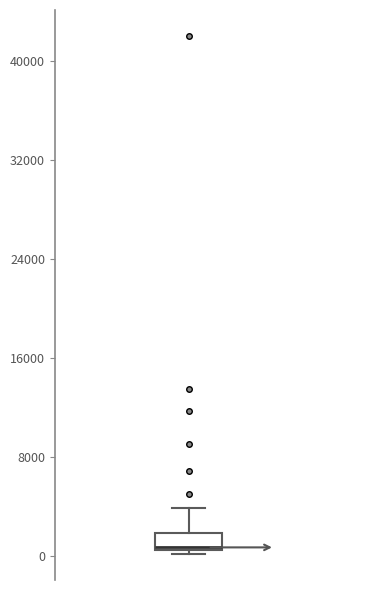

Where does the median line of the box sit on the y-axis? The values are not printed on the chart, so give them approximately, as read against the axis.

1000